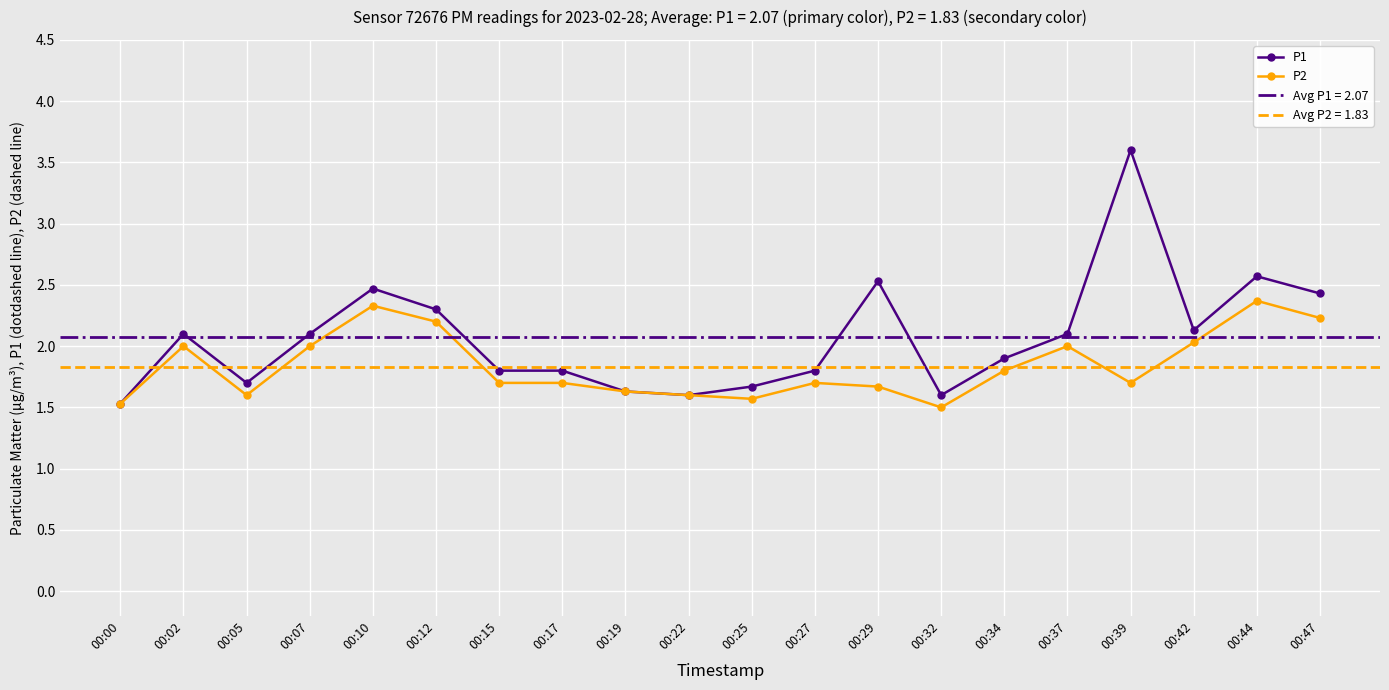

Which series changed the most between 00:12 and 00:17?

P2